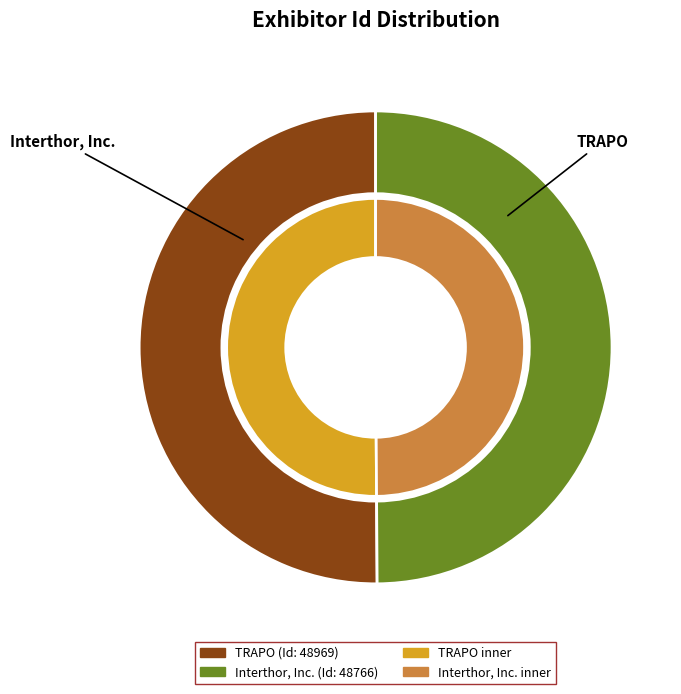

Count the number of slices in the pie.

2